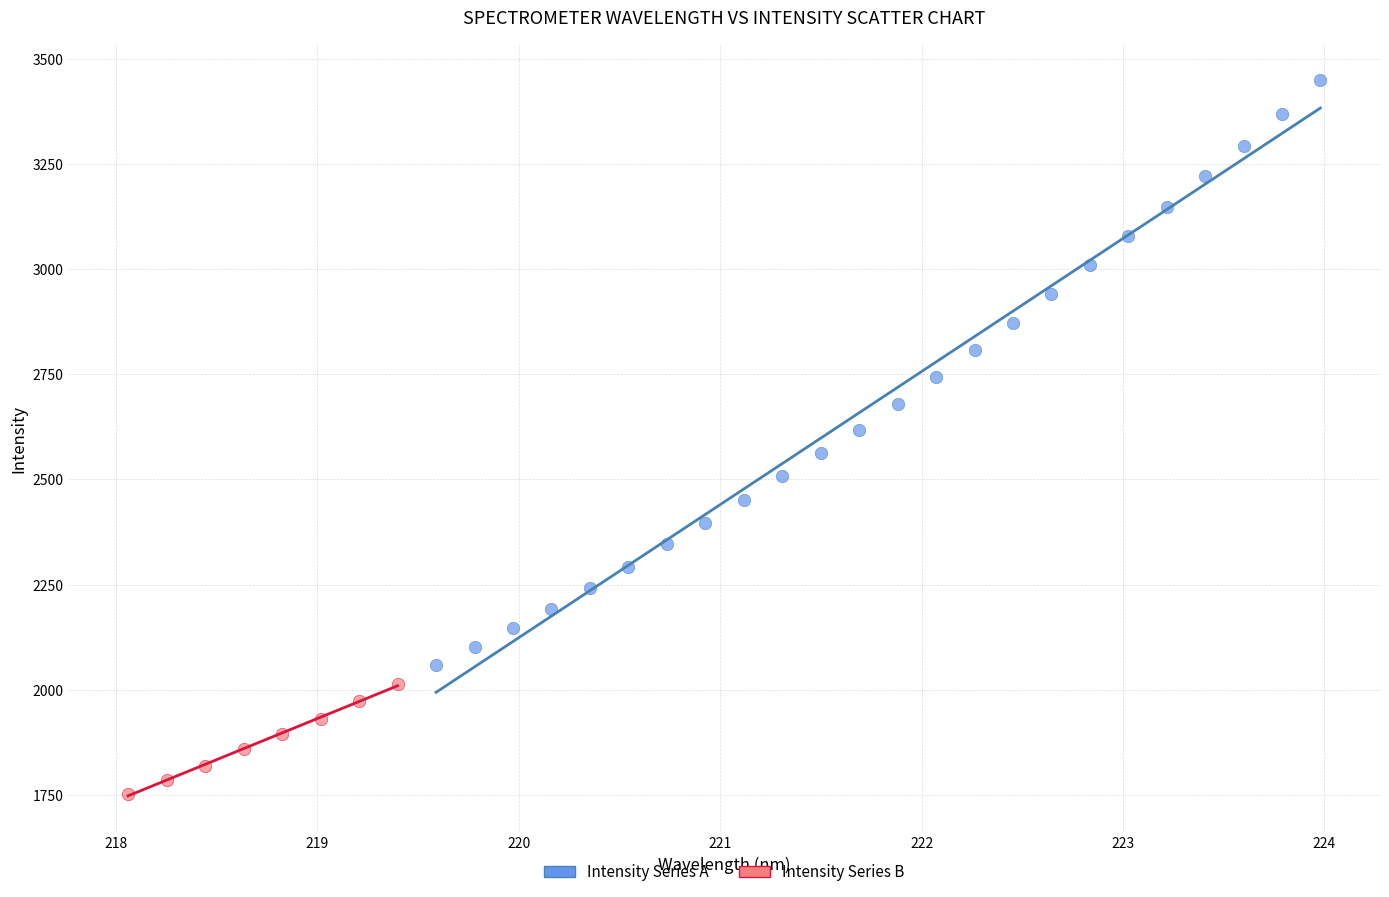

Which series reaches the maximum Y coordinate?

Intensity Series A